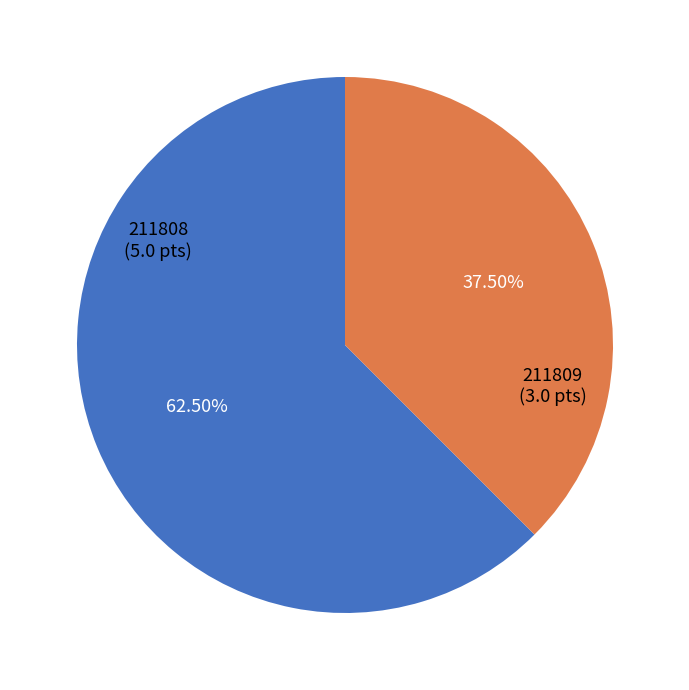

Count the number of slices in the pie.

2